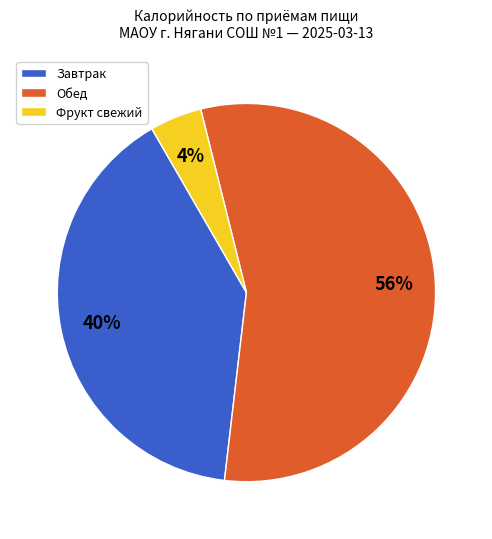

Rank the categories by value from highest to lowest.

Обед, Завтрак, Фрукт свежий